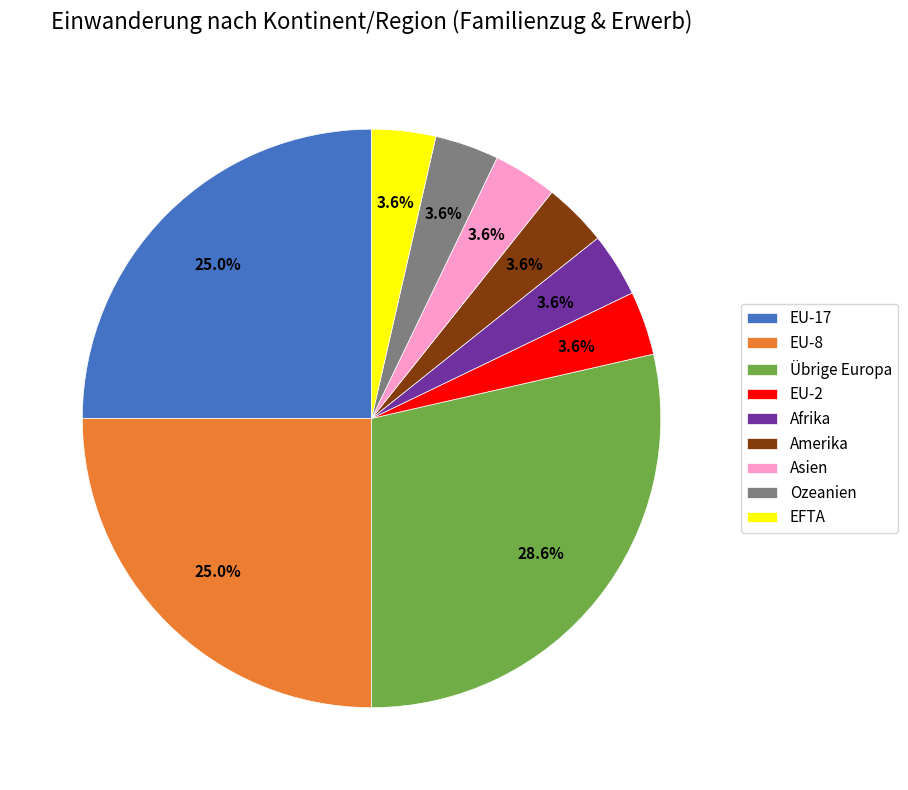

How much of the chart is everything except EU-8?

75.0%